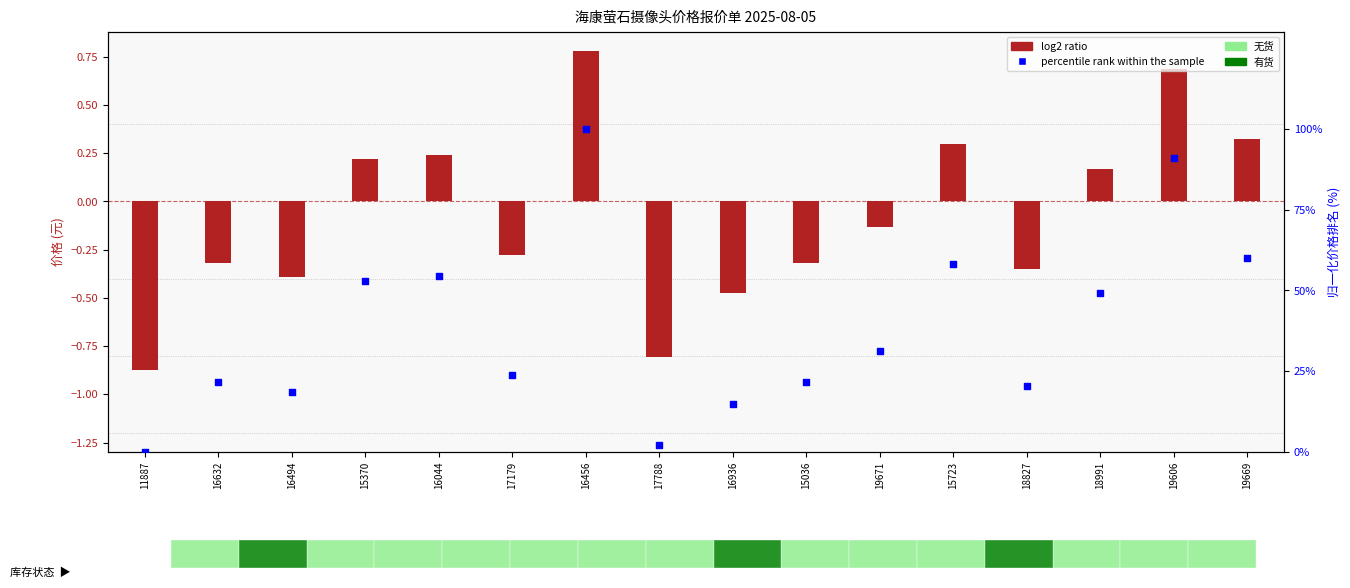

Which series contains the lowest Y value?

log2 ratio